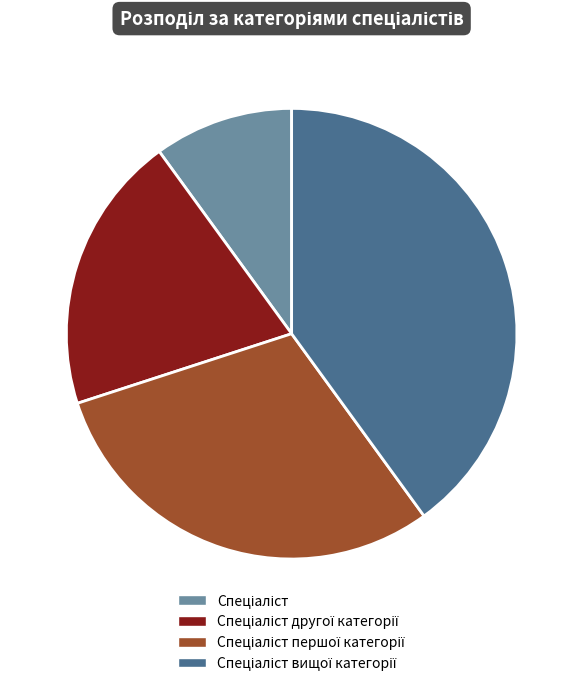

Is there a majority slice in this chart?

No